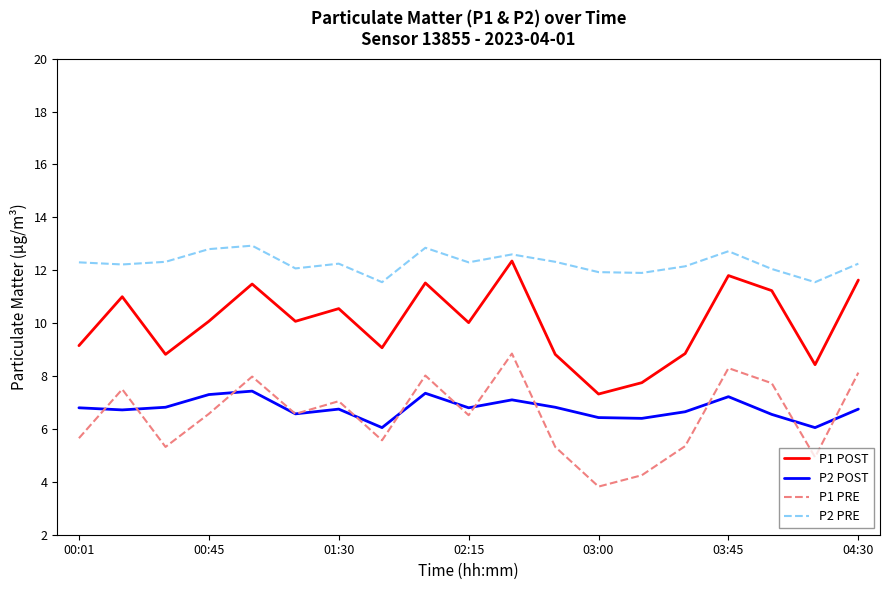

True or false: P2 POST and P2 PRE cross at least once.

False